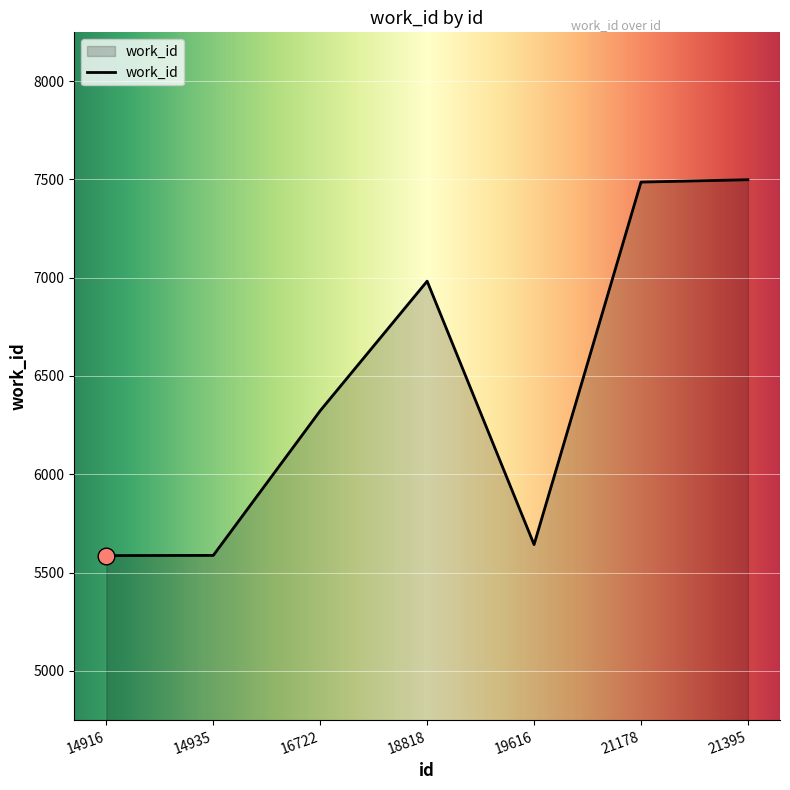

Which has a higher value, 14916 or 21395?

21395